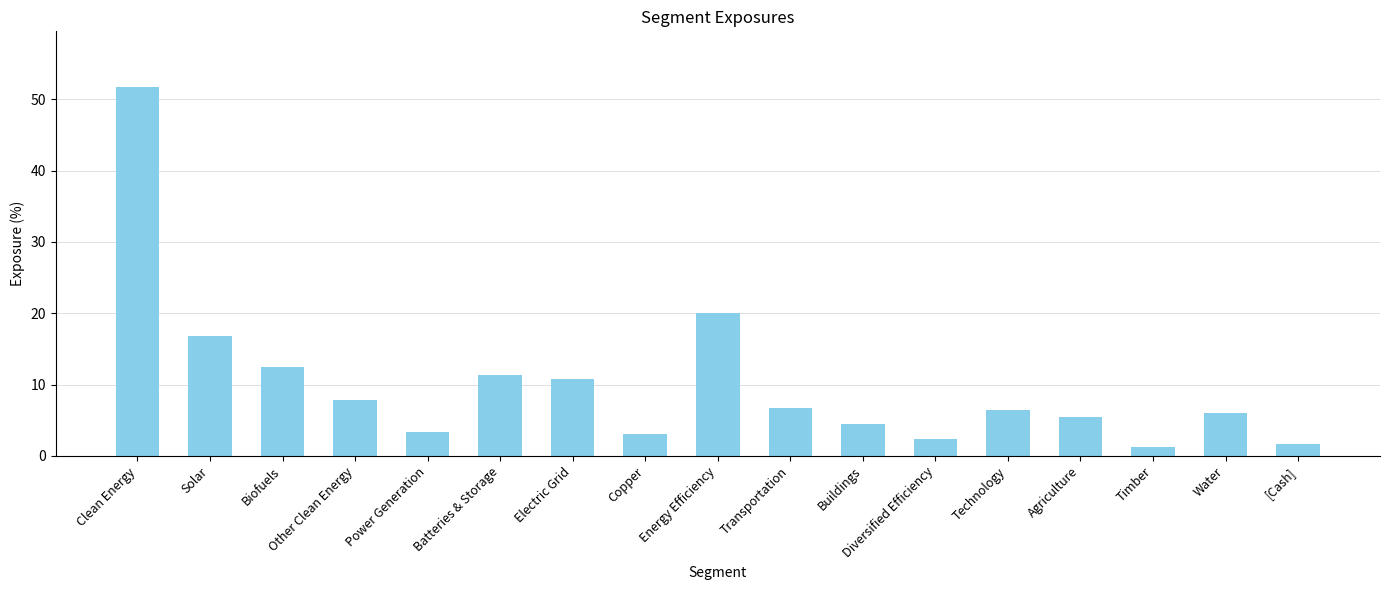

How many categories are shown in the chart?

17